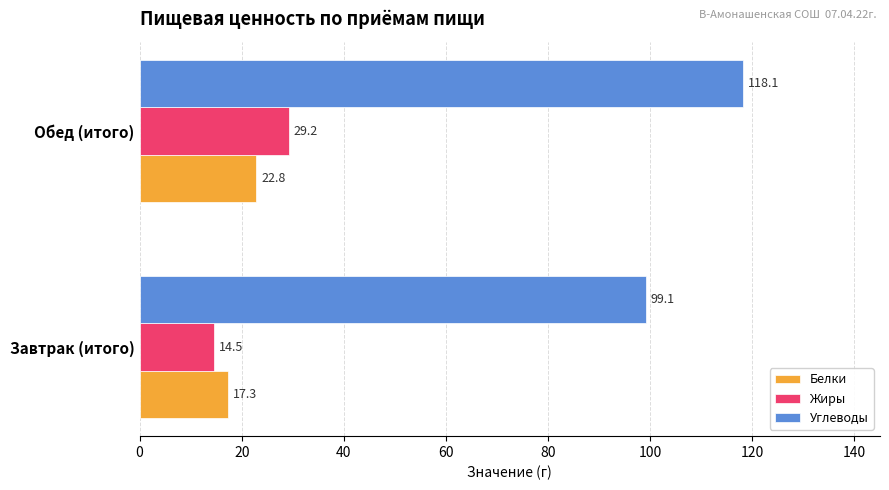

Which category has the highest value across all series?

Обед (итого)